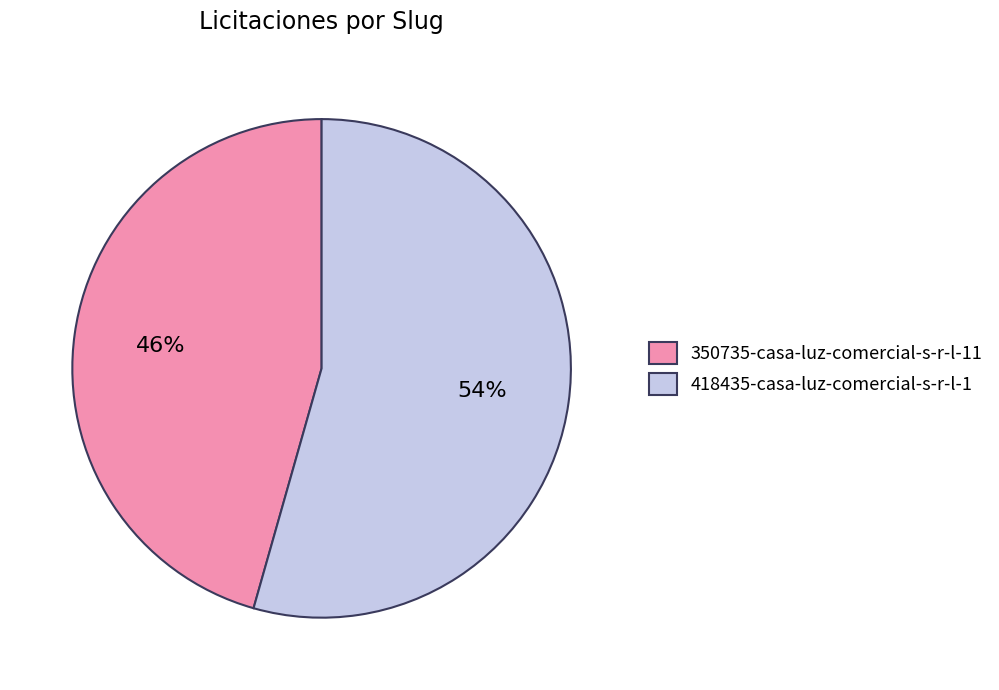

Which category accounts for the majority?

418435-casa-luz-comercial-s-r-l-1